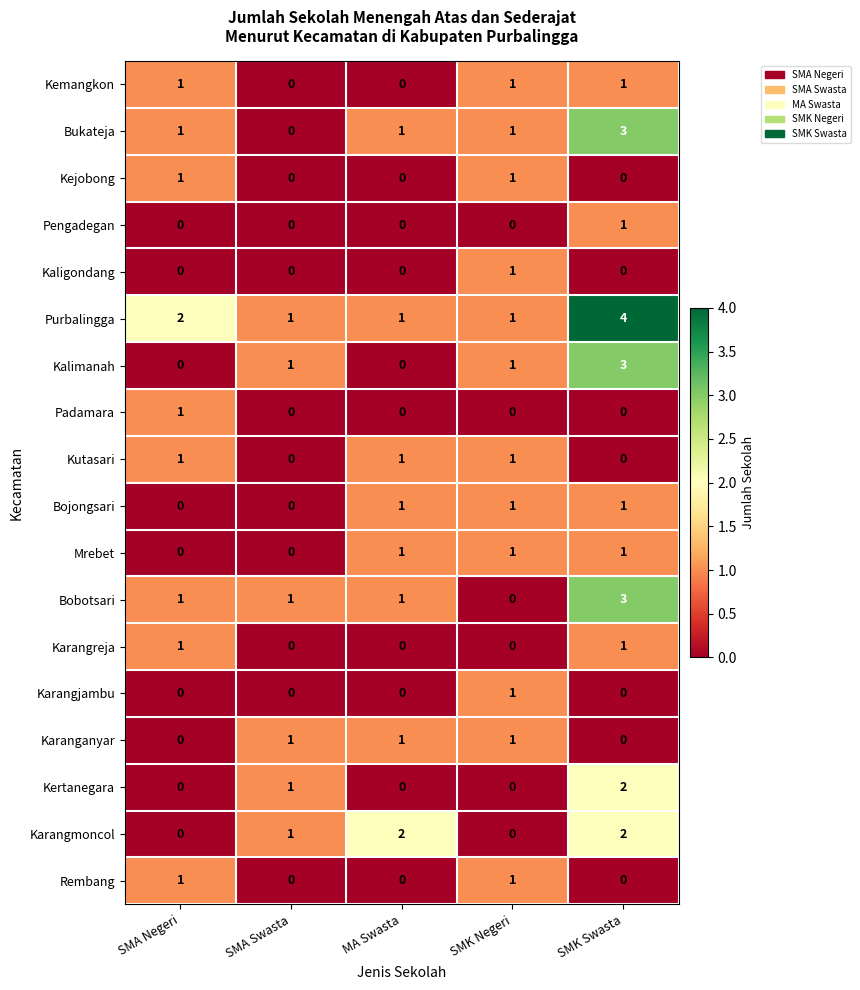

Which series changed the most between SMA Negeri and MA Swasta?

Karangmoncol